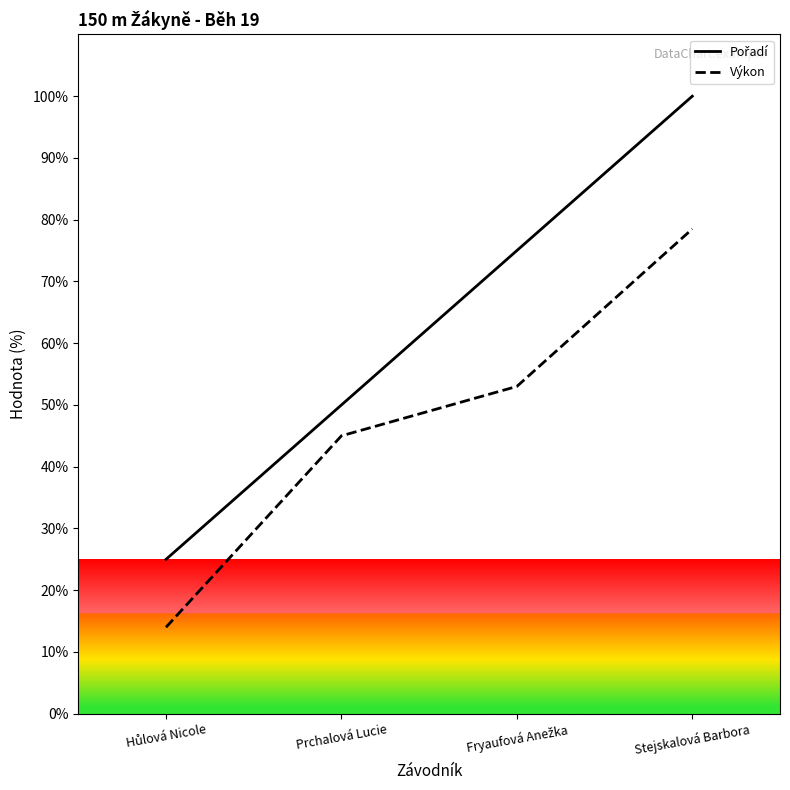

True or false: Pořadí and Výkon intersect in this chart.

False